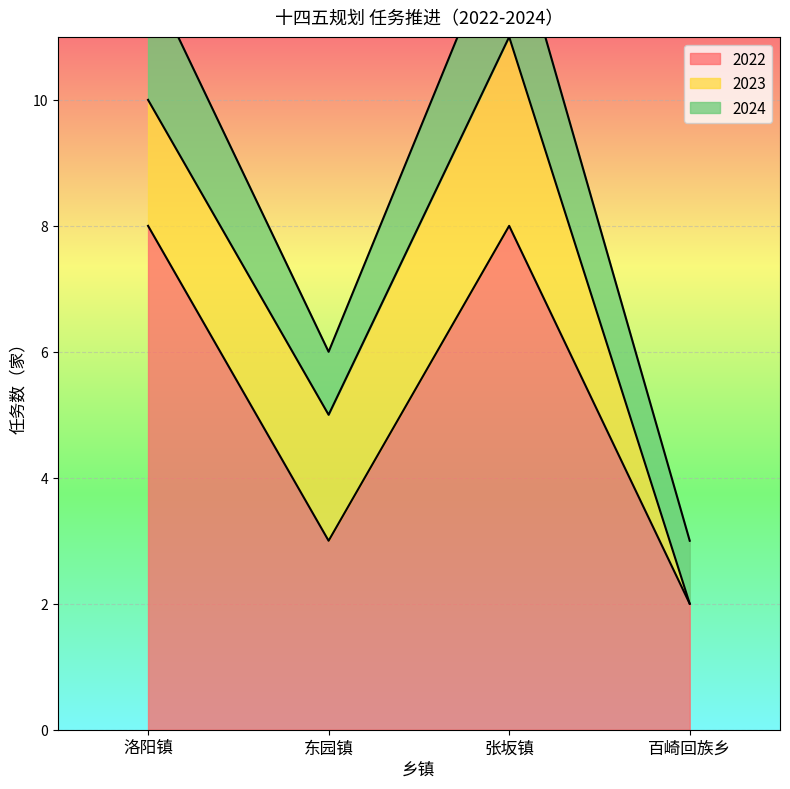

Which has a higher value, 东园镇 or 张坂镇?

张坂镇